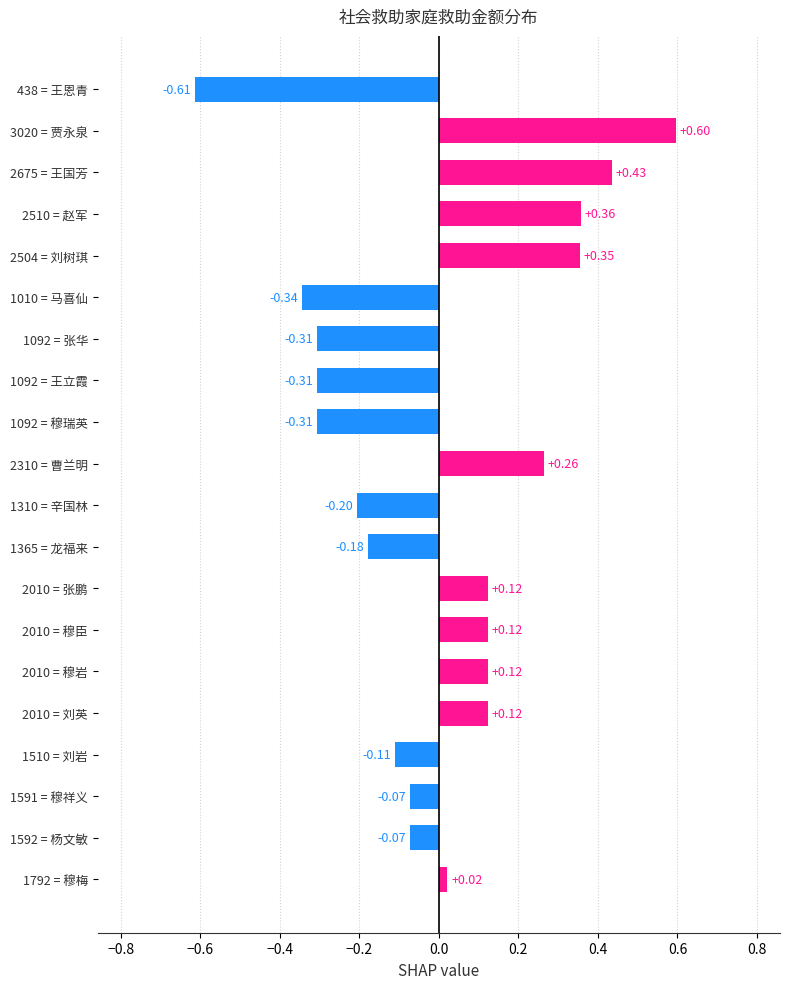

What is the difference between the maximum and minimum values?

1.2